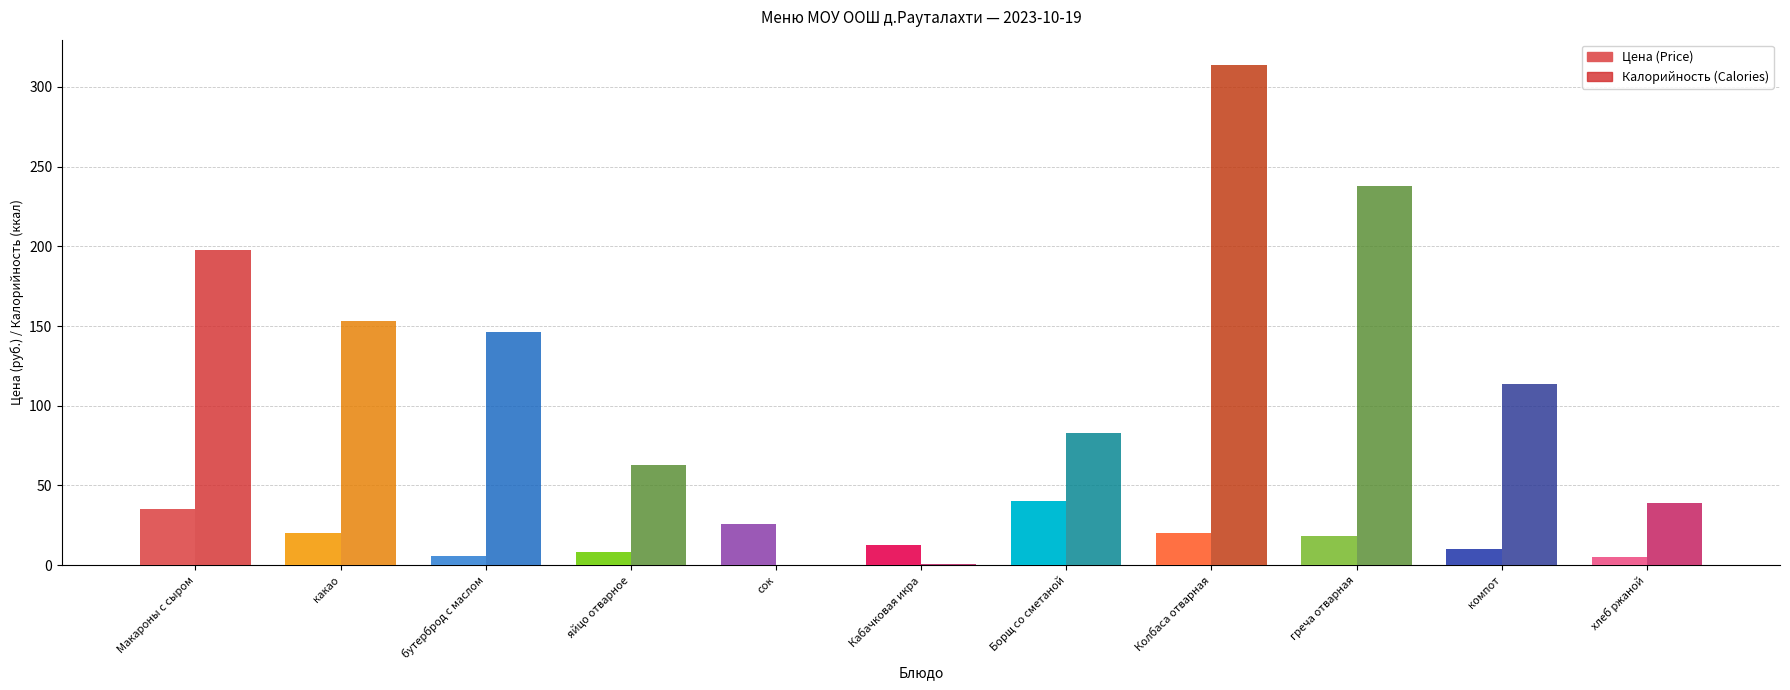

Reading left to right, what are all the values shown in this chart?

Цена (Price): 35.0	20.0	6.0	8.0	26.0	12.6	40.0	20.0	18.0	10.0	5.0
Калорийность (Calories): 198.0	153.0	146.0	63.0	0.0	1.0	83.0	314.0	238.0	113.8	38.9